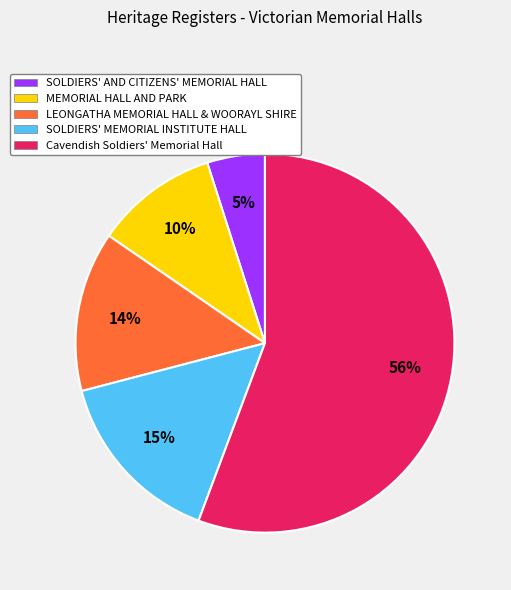

True or false: MEMORIAL HALL AND PARK accounts for 19% of the total.

False